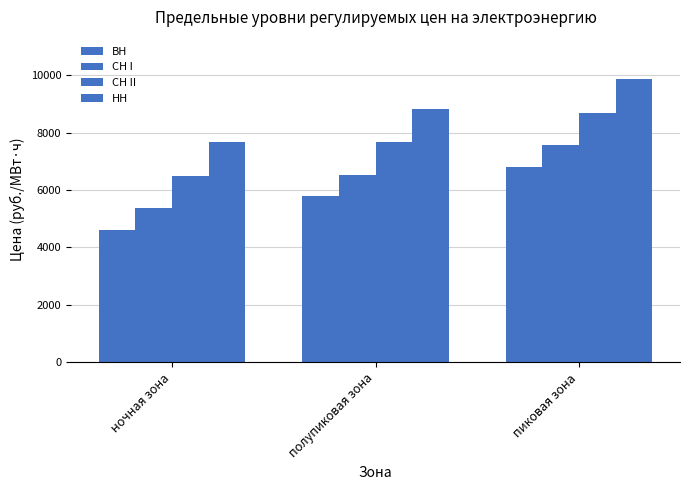

What is the sum of the СН II values at полупиковая зона and пиковая зона?

16341.9